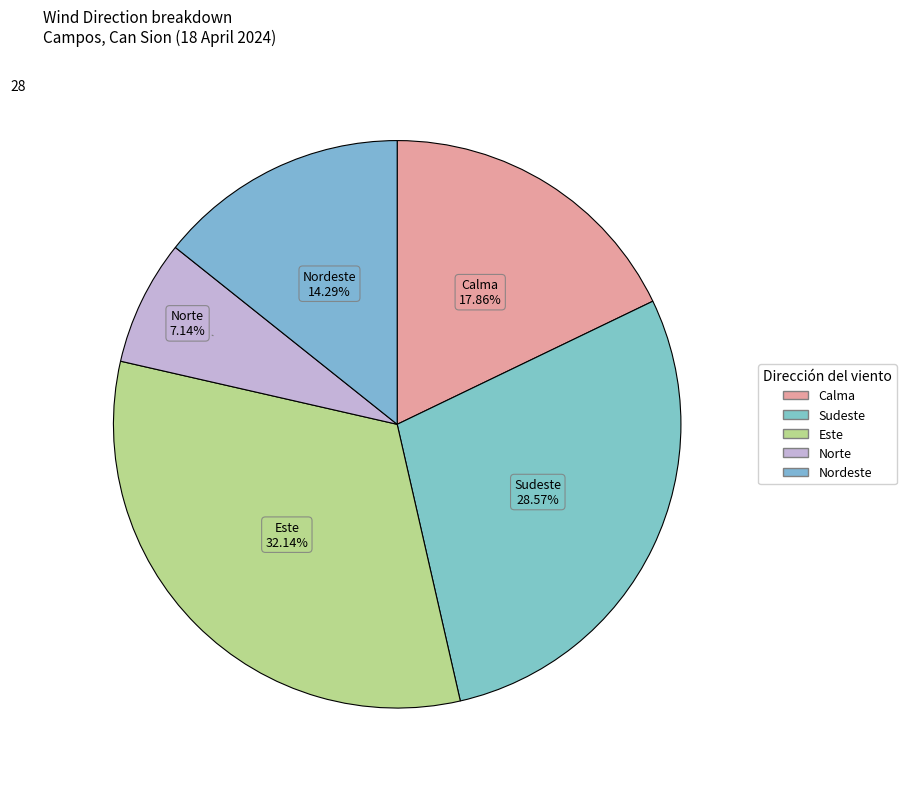

How many segments does this pie chart have?

5